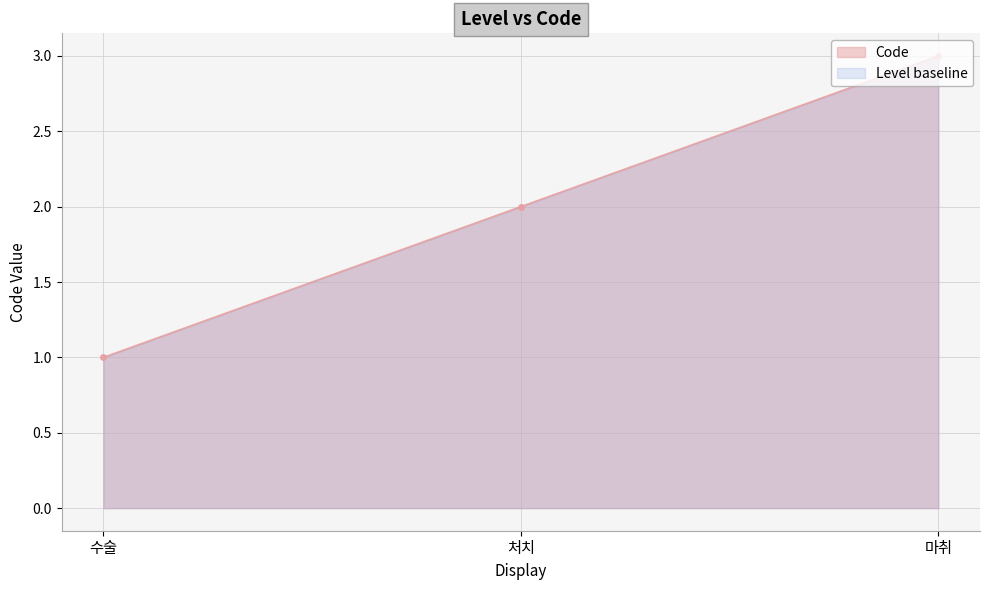

Rank the categories by value from highest to lowest.

마취, 처치, 수술